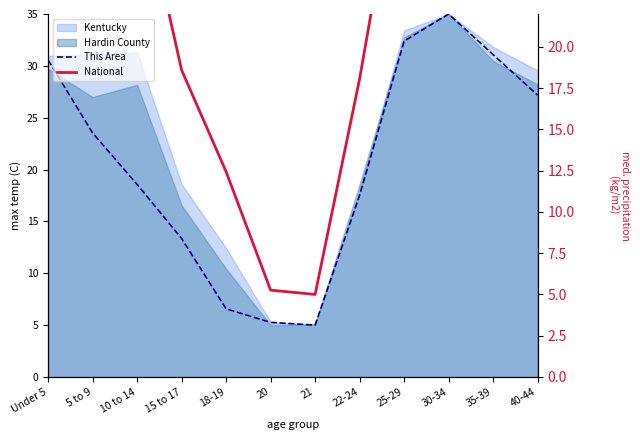

Reading left to right, extract all data points from this chart.

This Area: 30.6	23.5	18.6	13.3	6.6	5.3	5.0	17.5	32.4	35.0	31.1	27.2
National: 29.8	30.1	30.6	18.6	12.4	5.3	5.0	18.1	33.5	35.0	31.9	29.5